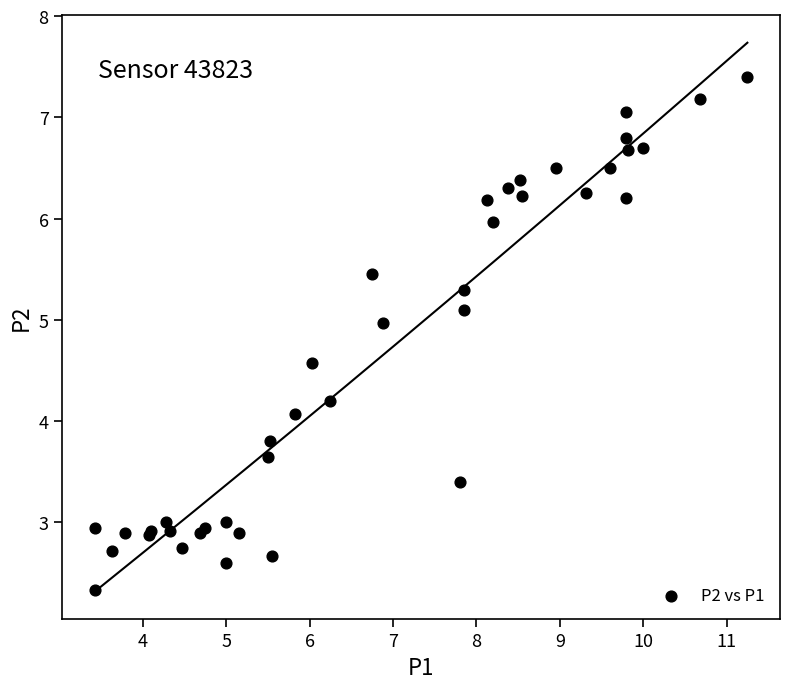

What Y value in the scatter plot is closest to 4?

4.1